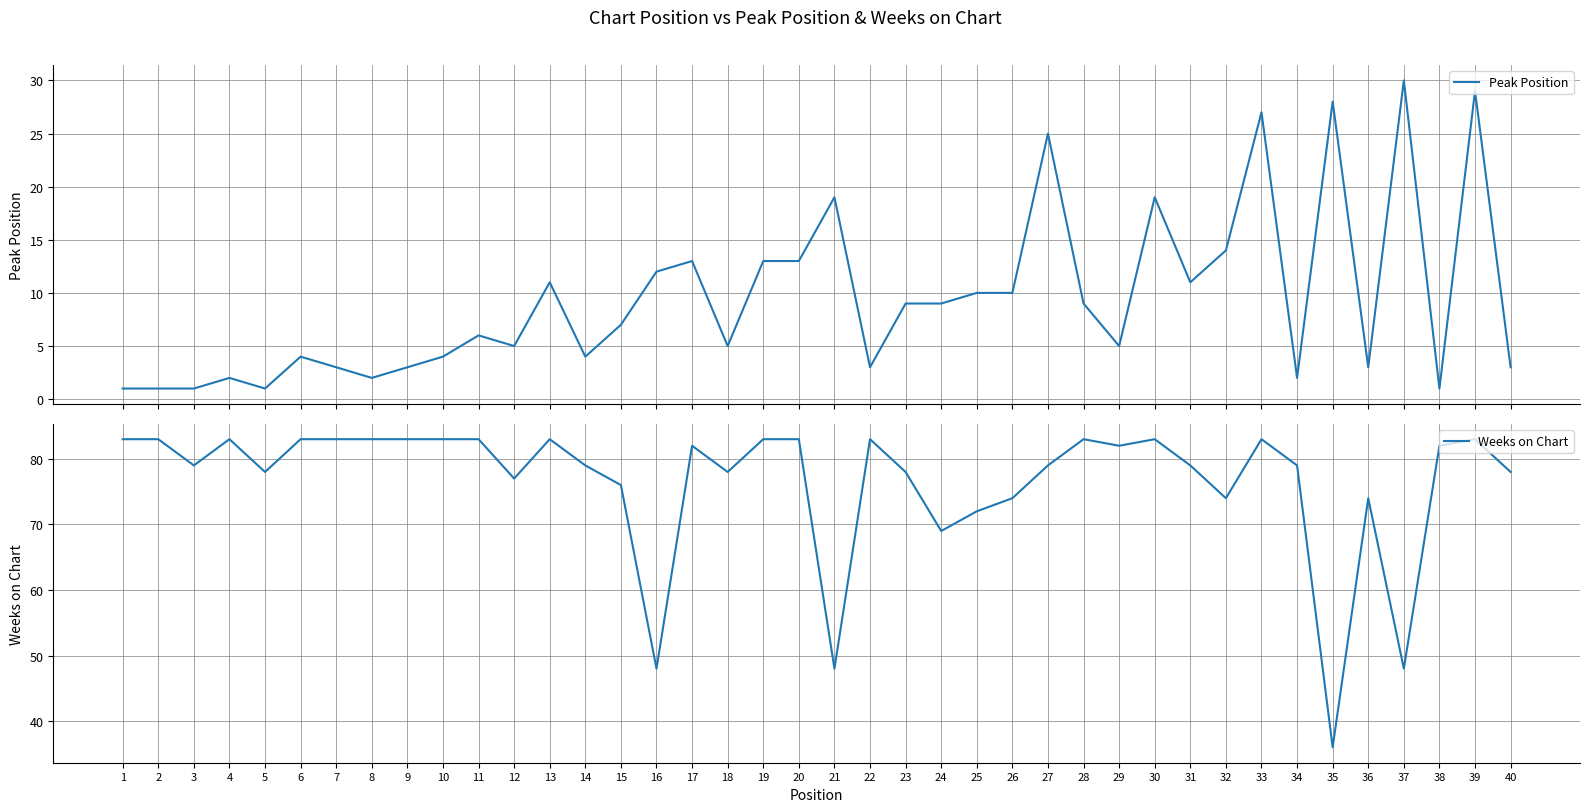

What is the difference between the Peak Position values at 6 and 16?

8